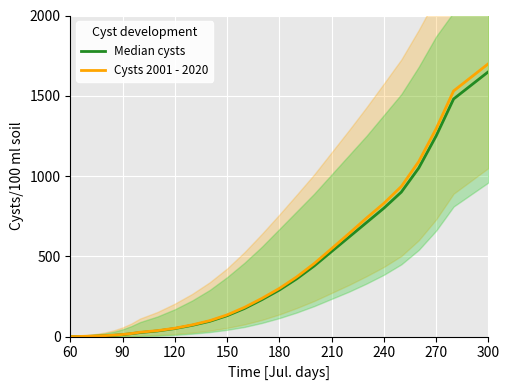

Is it true that Cysts 2001 - 2020 equals 126 at 180?

False